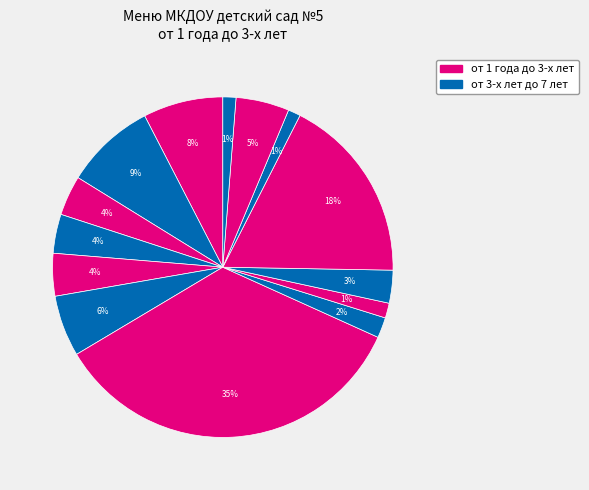

How many slices are in this pie chart?

14